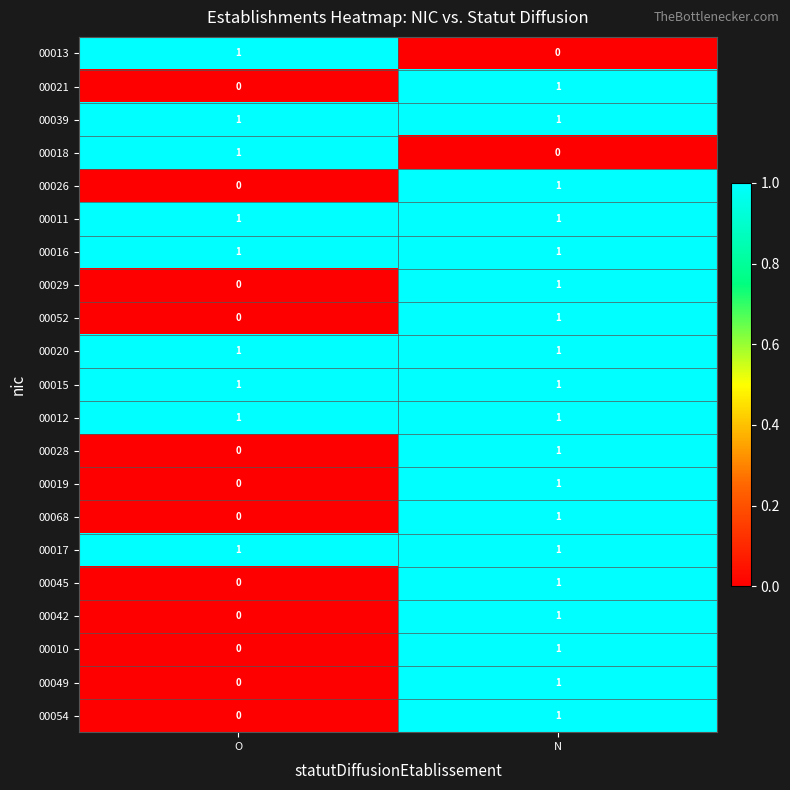

At which category is the sum across all series the highest?

N